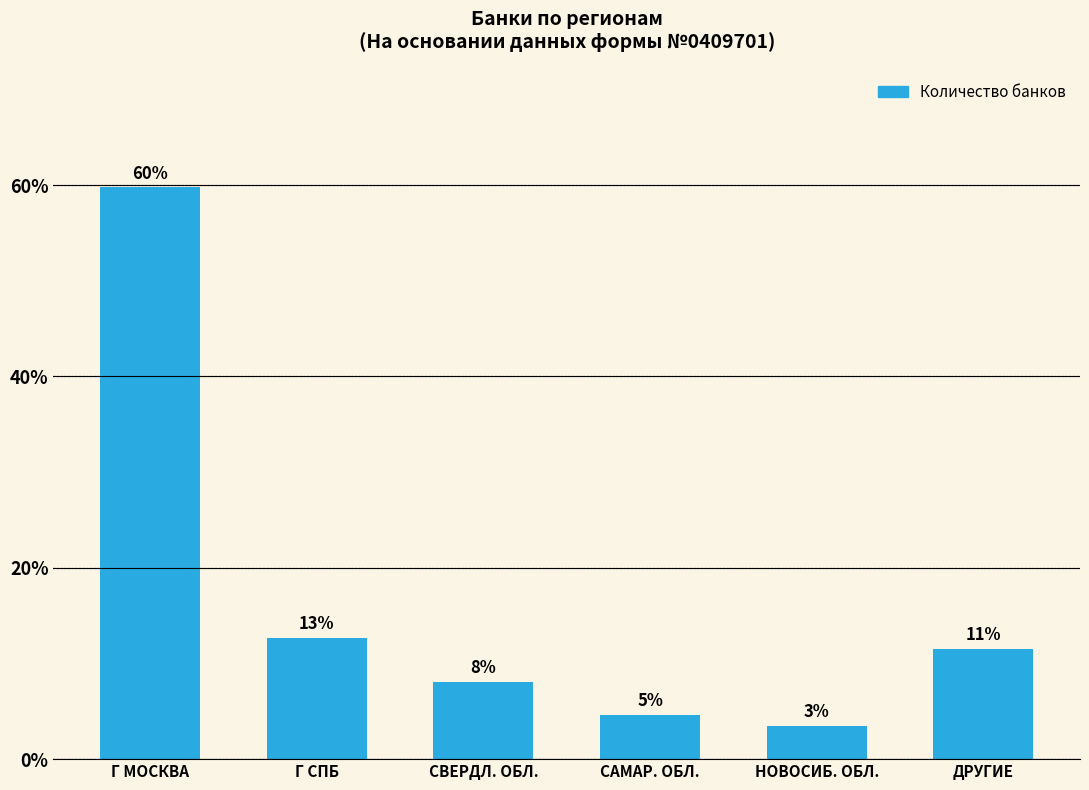

What is the value of the 6th bar from the left?

11.5